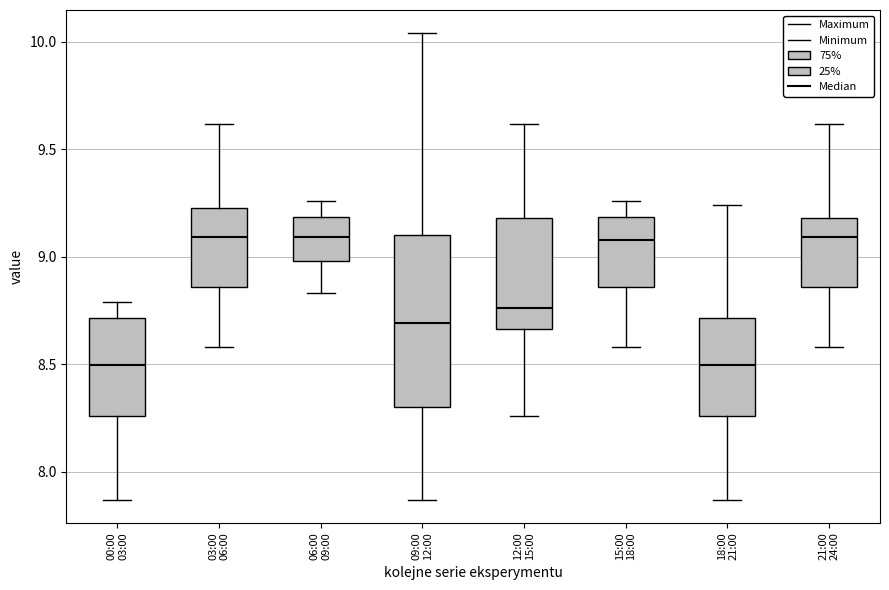

Which box is the tallest, from its lower edge to its upper edge?

09:00 12:00